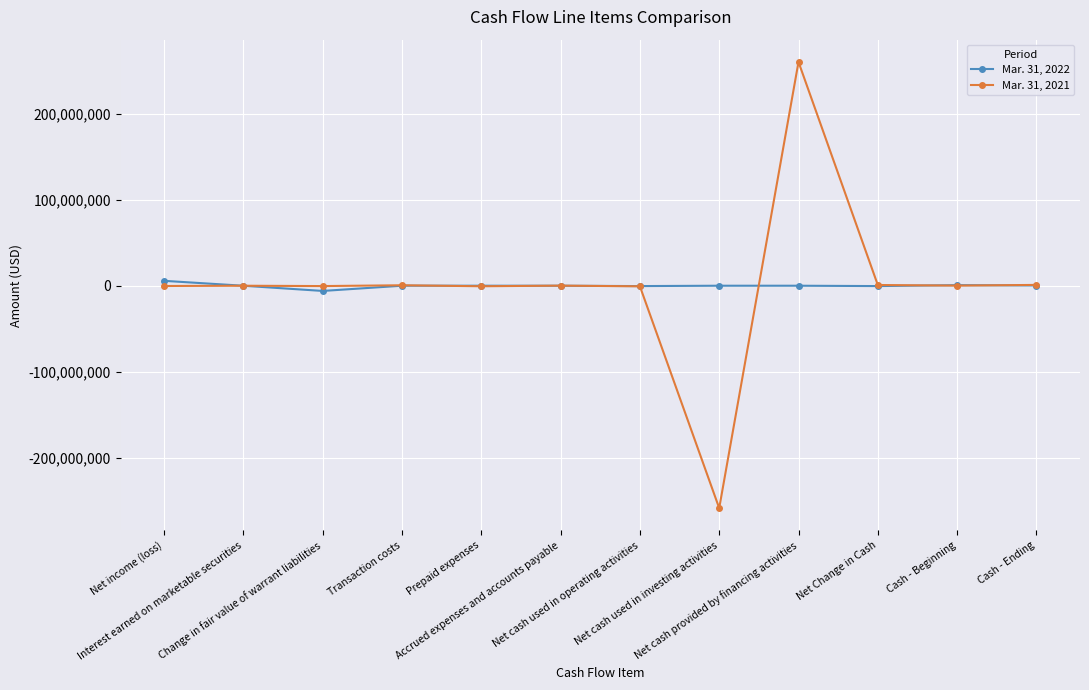

Which label corresponds to the smallest value in the chart?

Net cash used in investing activities